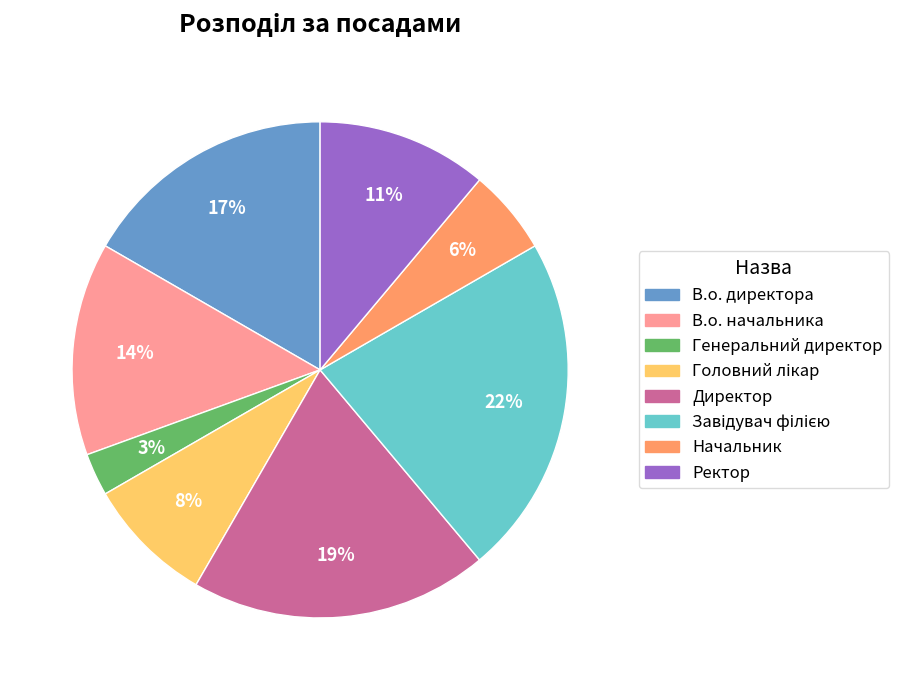

Between Ректор and В.о. начальника, which is larger?

В.о. начальника